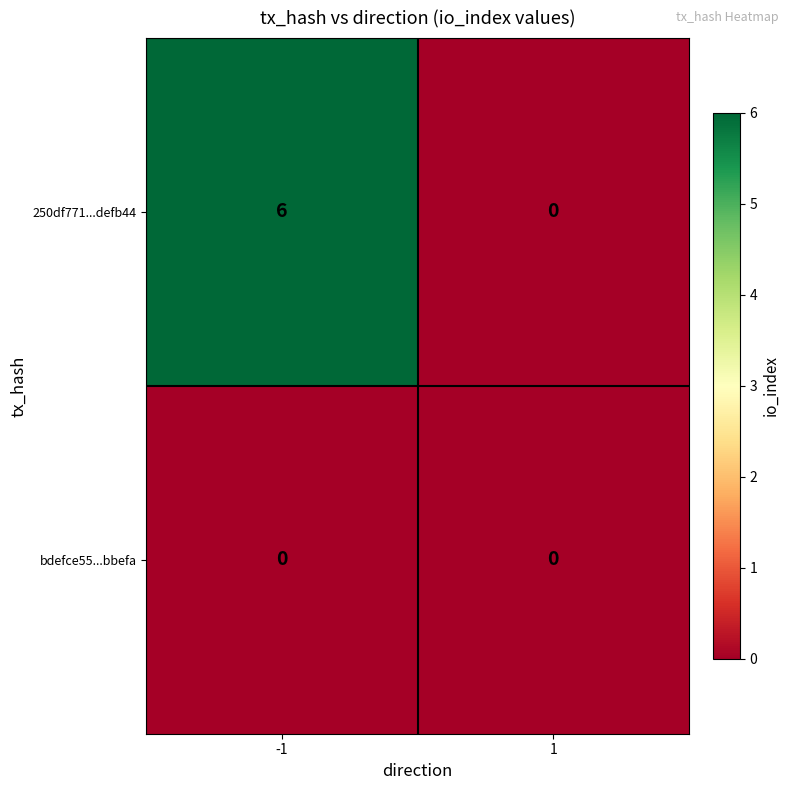

At which category is the sum across all series the highest?

-1